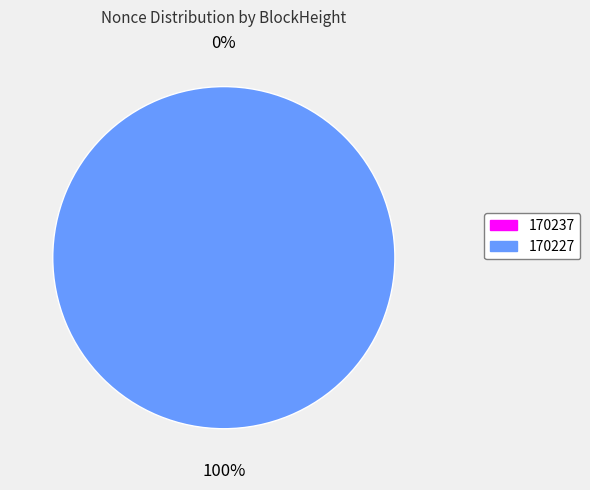

How many slices are in this pie chart?

2